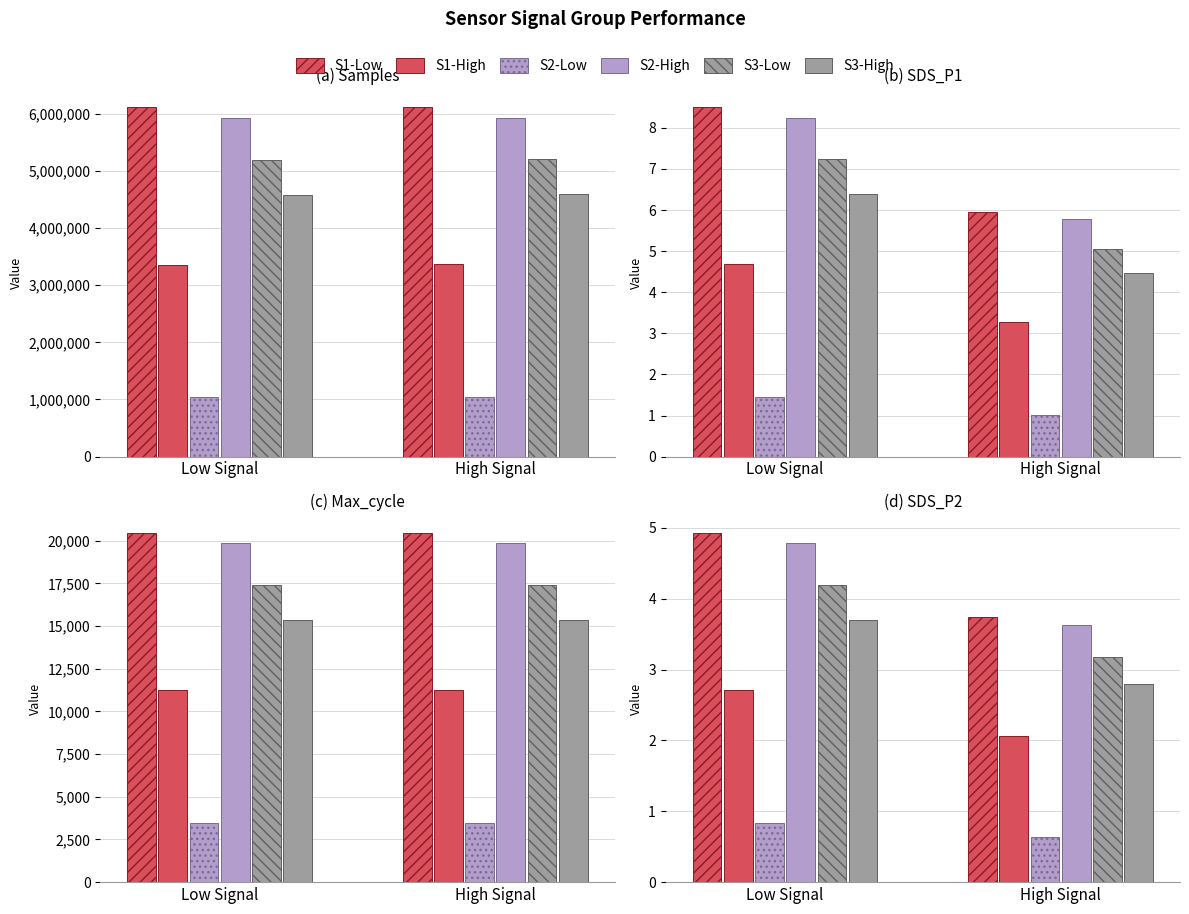

The value of Samples at 00:13 is 1528129.7. True or false?

False